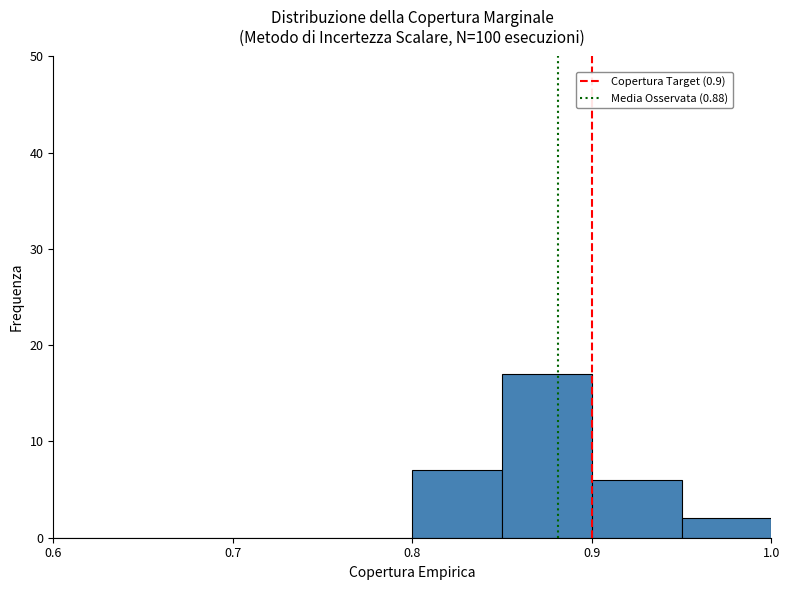

Over which range of the x-axis is the bar tallest?

0.85 to 0.90